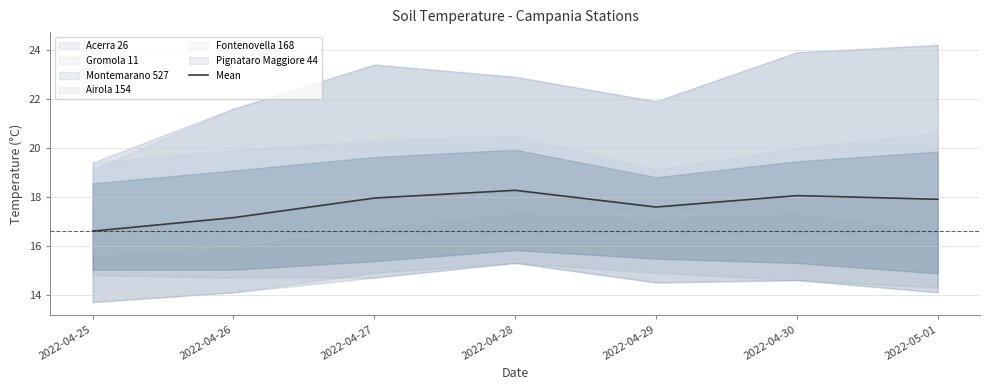

At which label does the data first exceed 17?

2022-04-26